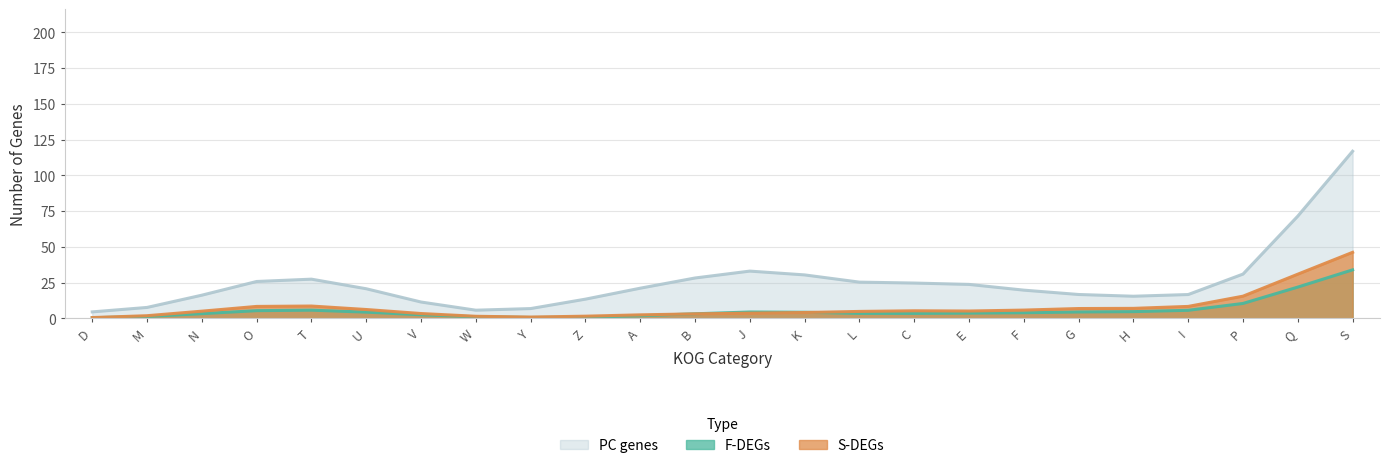

What are all the series names shown in the legend?

PC genes, F-DEGs, S-DEGs